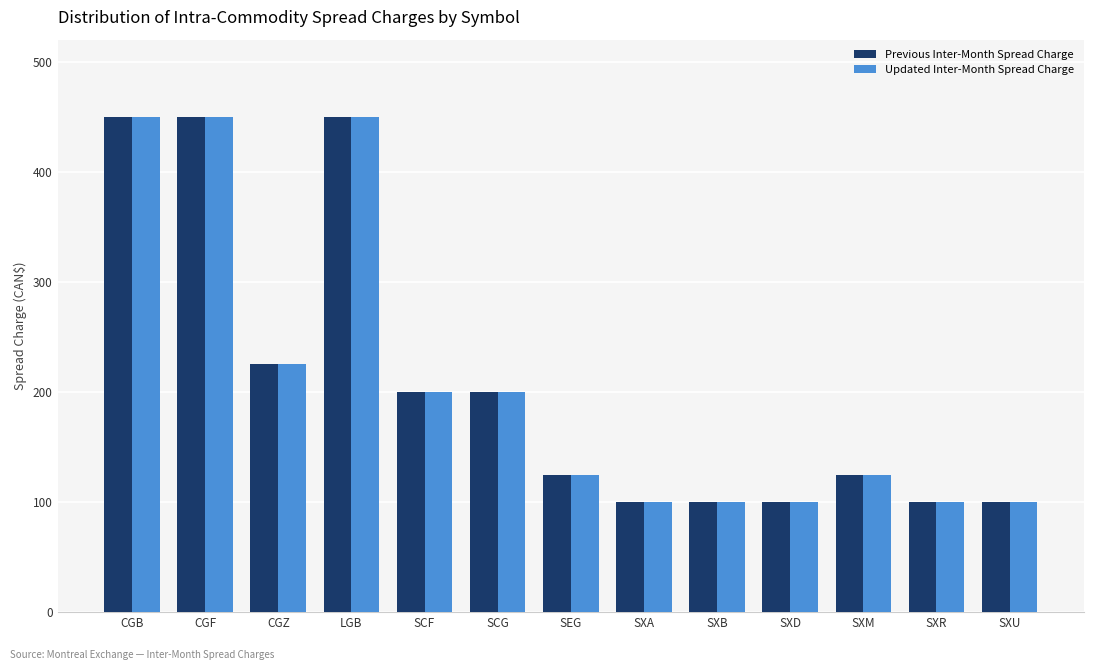

What is the maximum value shown in the chart?

450